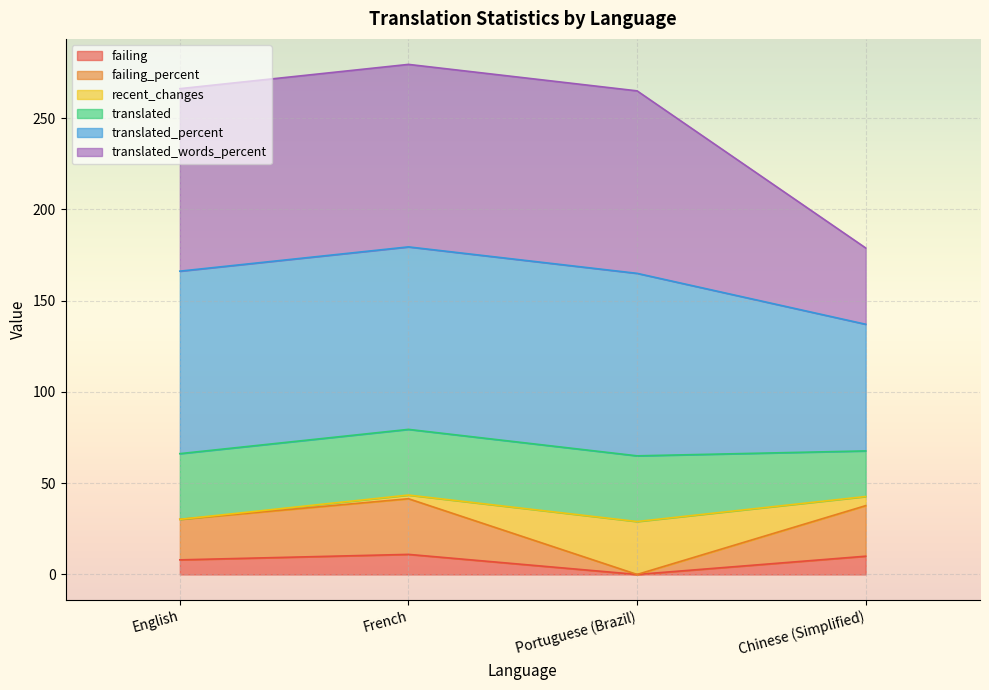

Does the chart display data point markers on the line(s)?

No